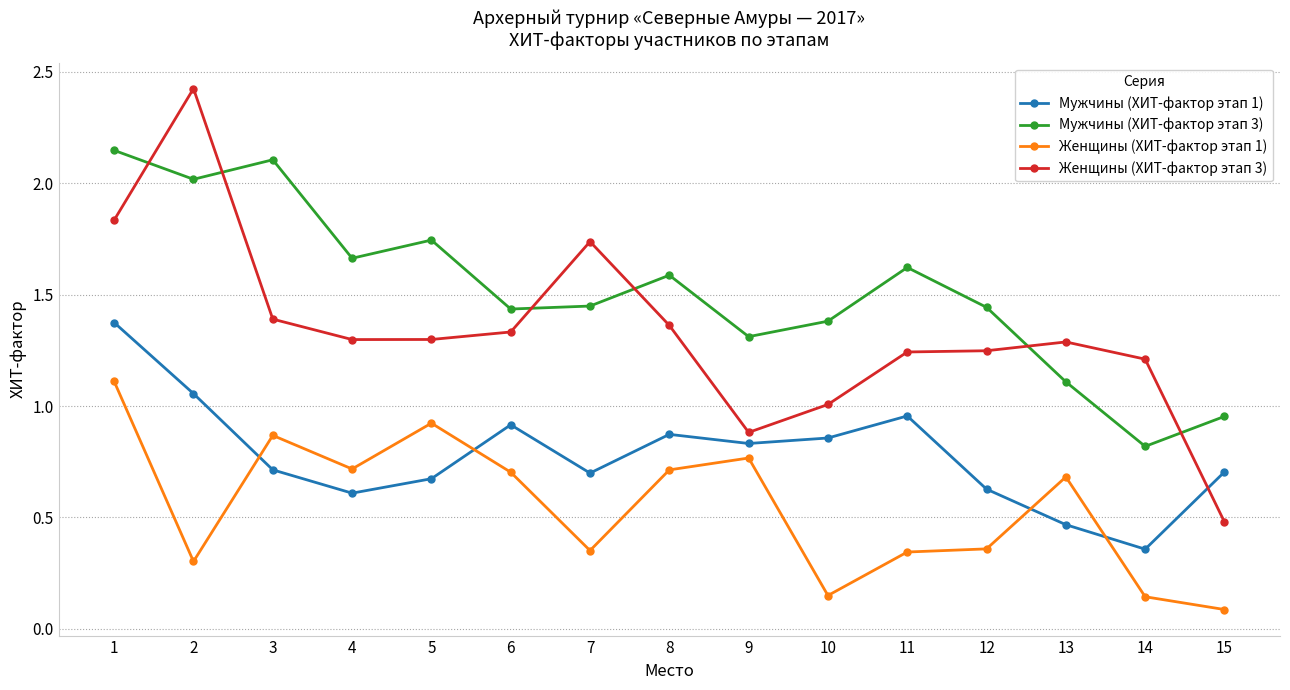

Which series changed the most between 8 and 11?

Женщины (ХИТ-фактор этап 1)